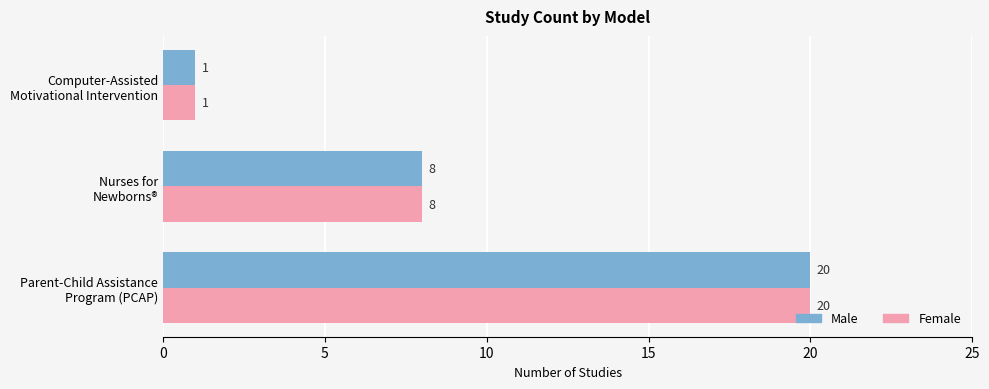

What is the sum of all Female values?

29